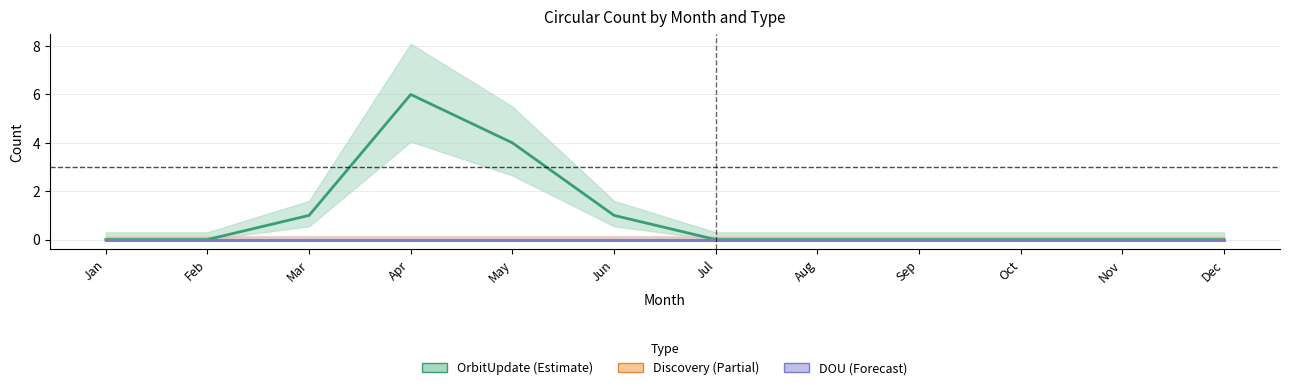

What is the average value of the OrbitUpdate series?

1